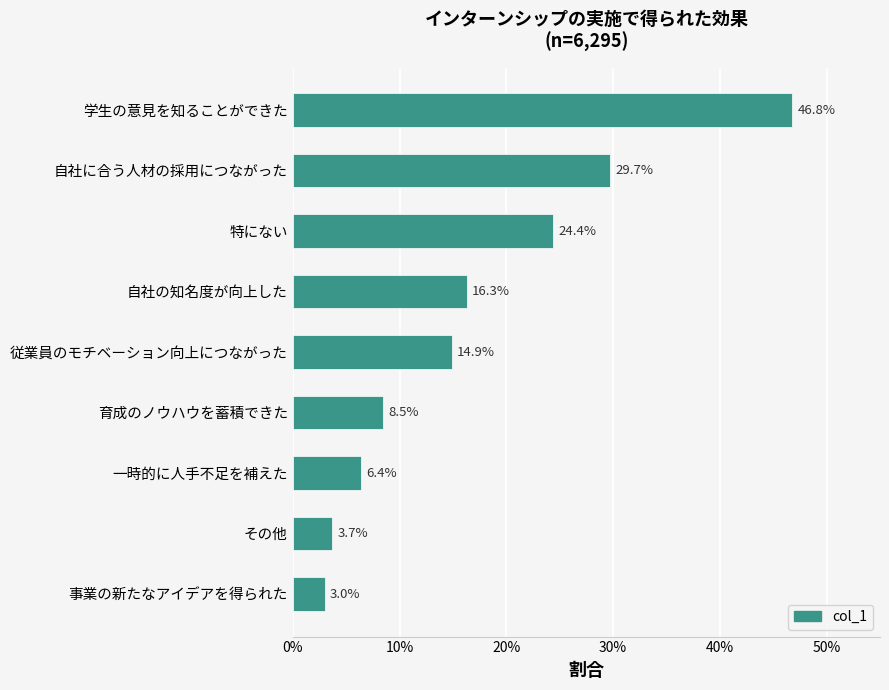

Does the chart contain any negative values?

No